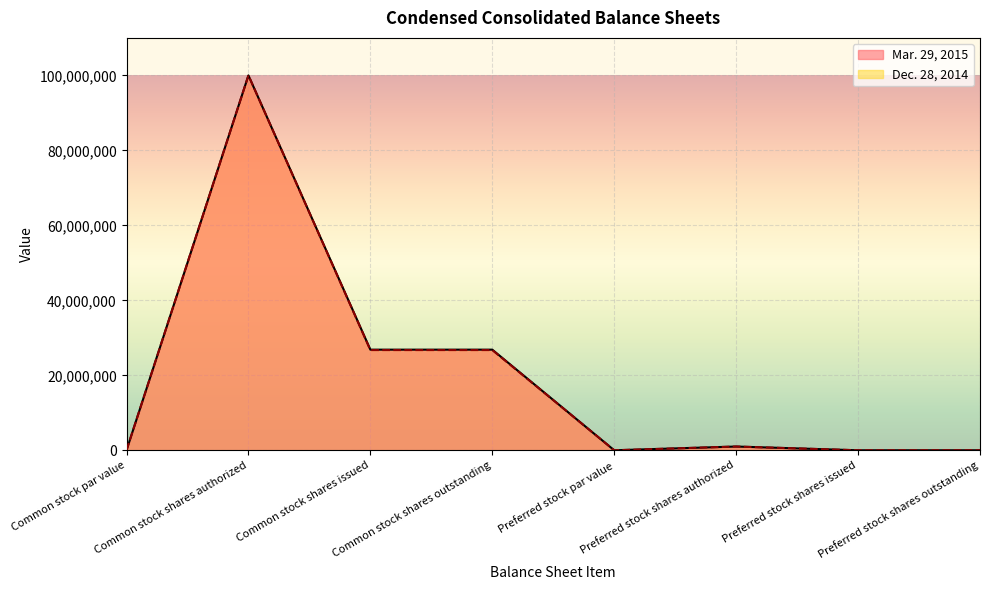

True or false: Mar. 29, 2015 and Dec. 28, 2014 intersect in this chart.

False